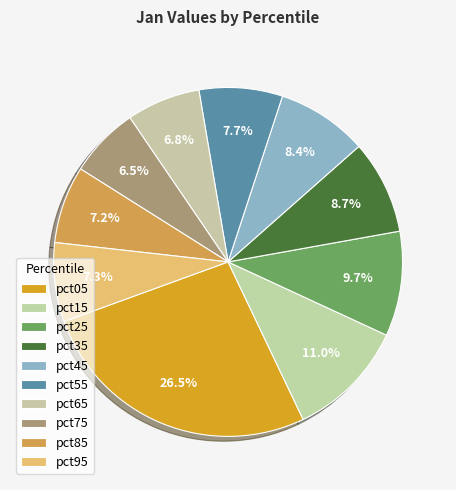

Count the number of slices in the pie.

10